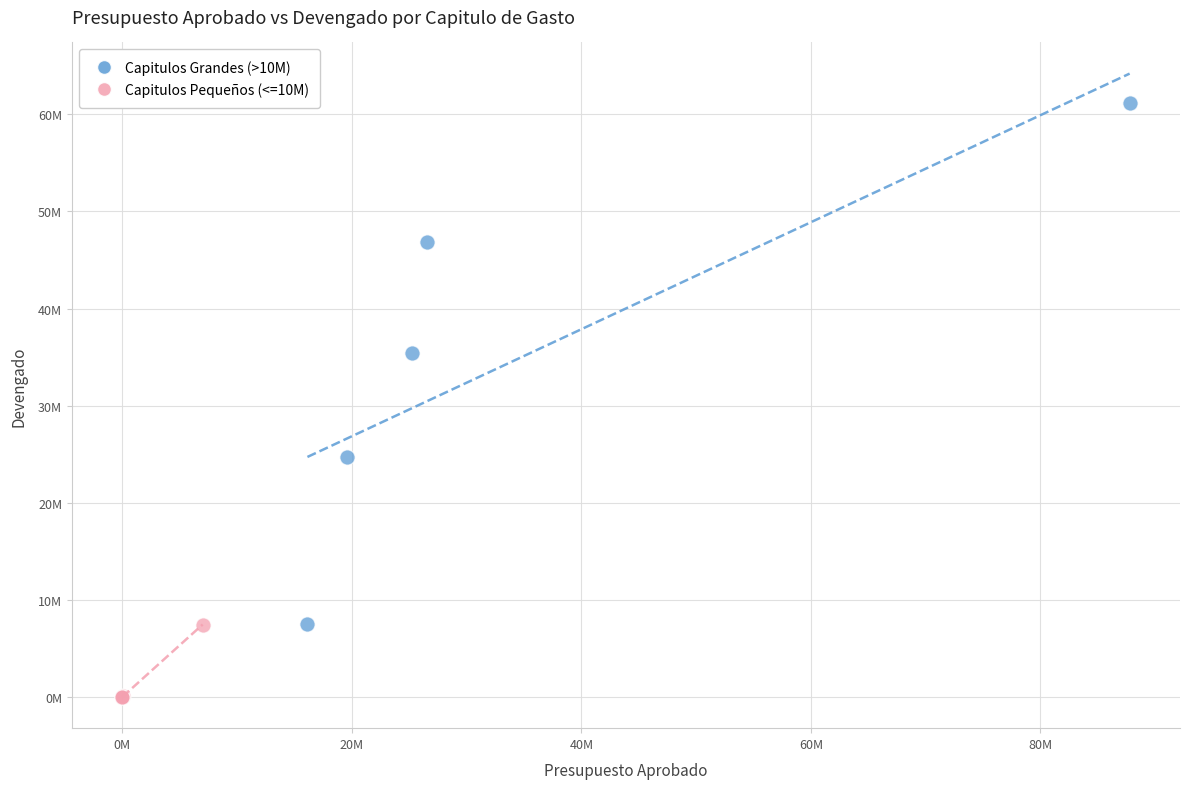

What are all the series names shown in the legend?

Capitulos Grandes (>10M), Capitulos Pequeños (<=10M)